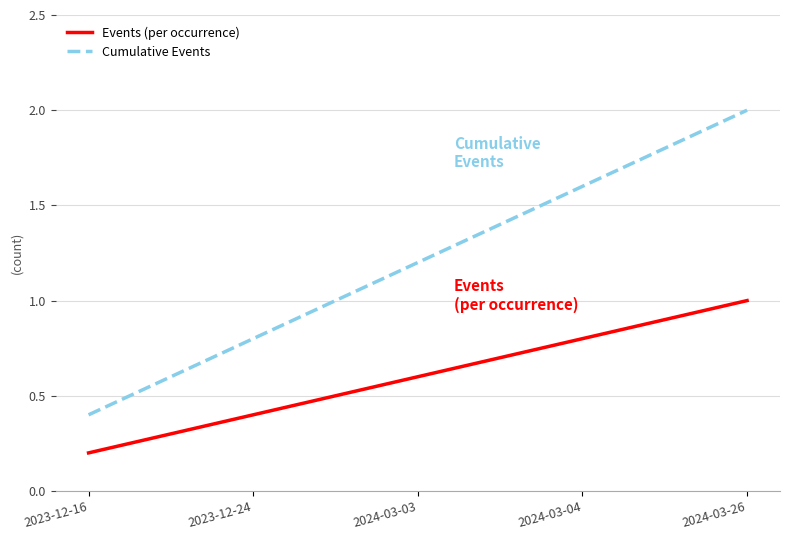

True or false: Cumulative Events has a value of 0.6 at 2024-03-04.

False